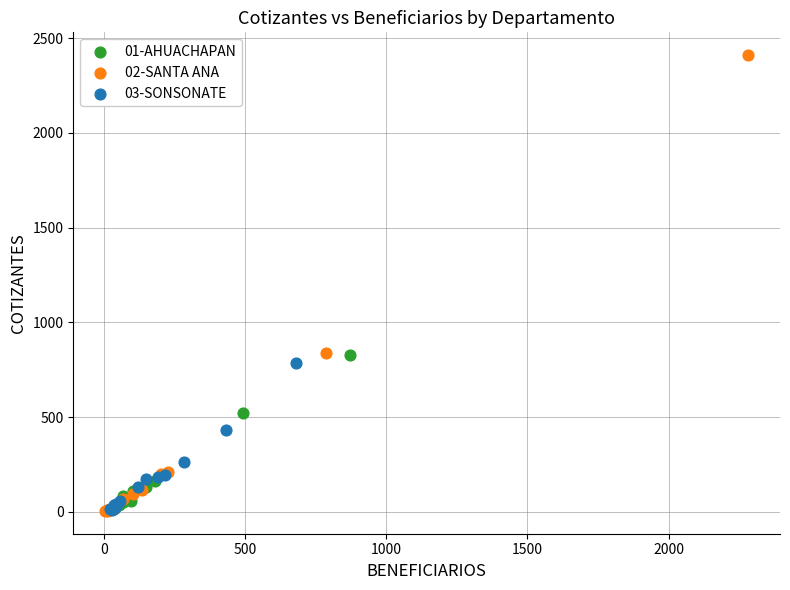

Which series reaches the maximum Y coordinate?

02-SANTA ANA